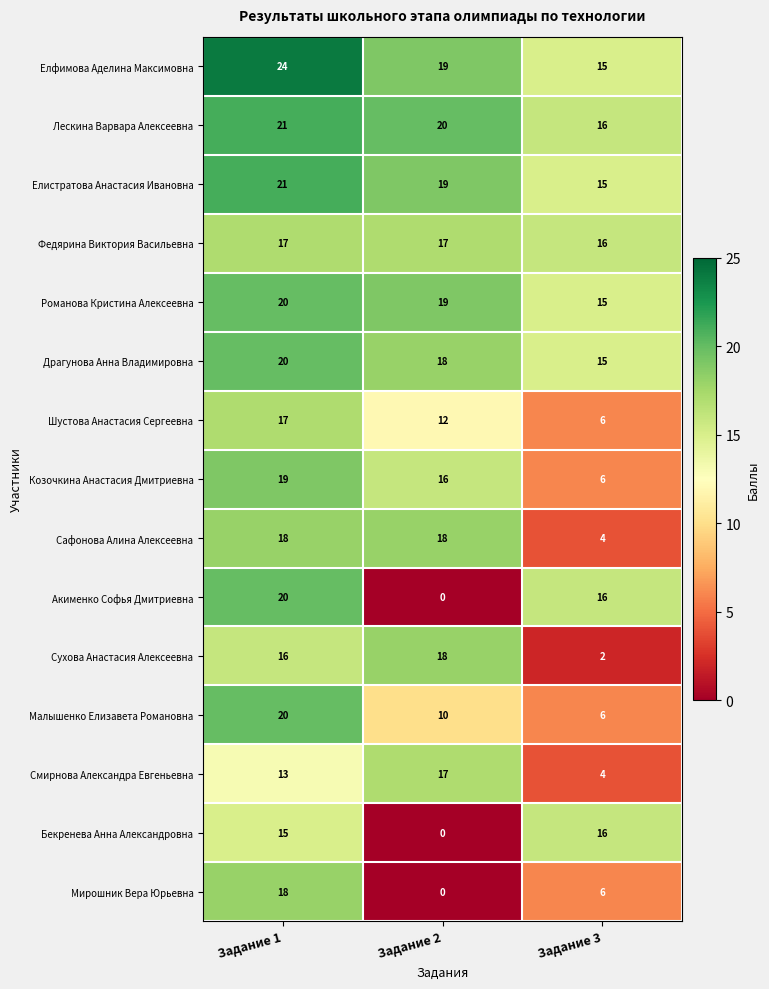

At how many categories does at least one series exceed 23?

1